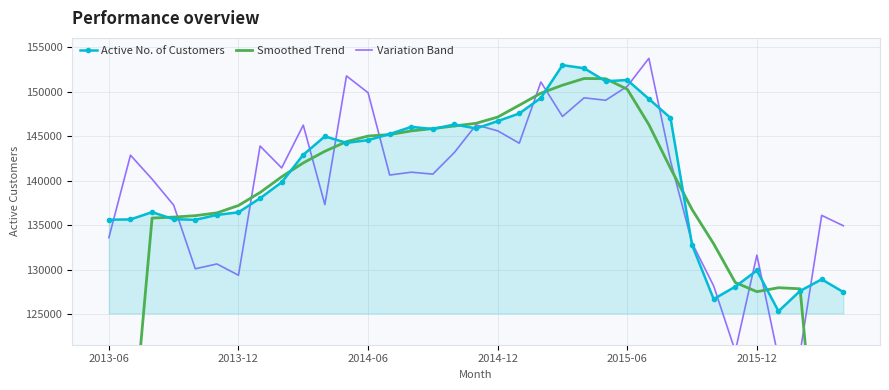

List the series in order of their overall mean, highest first.

Active No. of Customers, Variation Band, Smoothed Trend